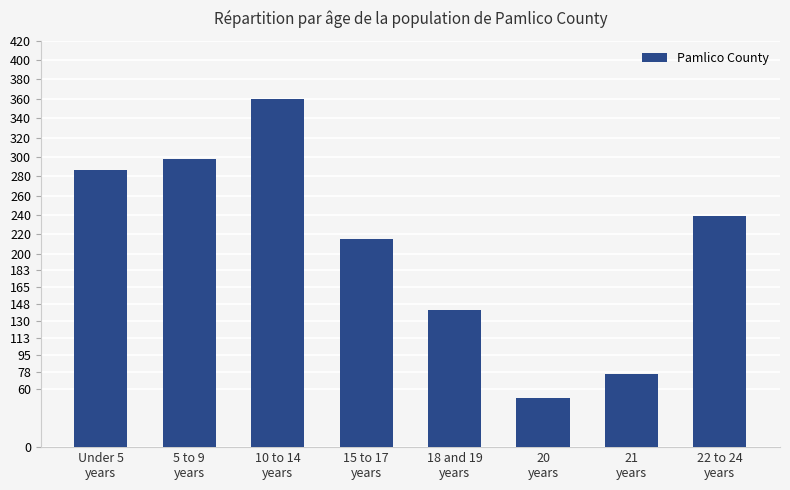

Rank the categories by value from highest to lowest.

10 to 14
years, 5 to 9
years, Under 5
years, 22 to 24
years, 15 to 17
years, 18 and 19
years, 21
years, 20
years